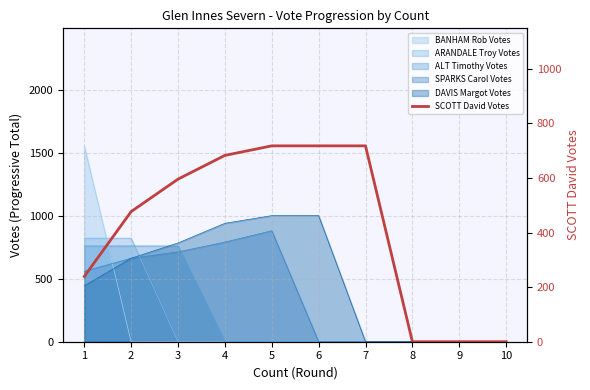

Rank the categories by value from highest to lowest.

5, 6, 7, 4, 3, 2, 1, 8, 9, 10